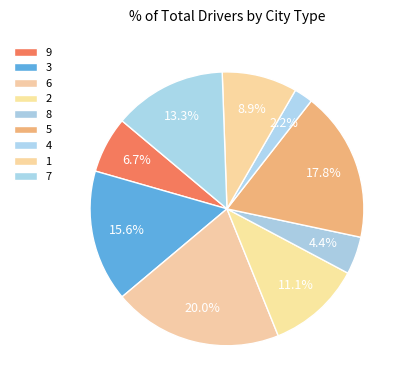

Is there any slice that represents more than half of the pie?

No